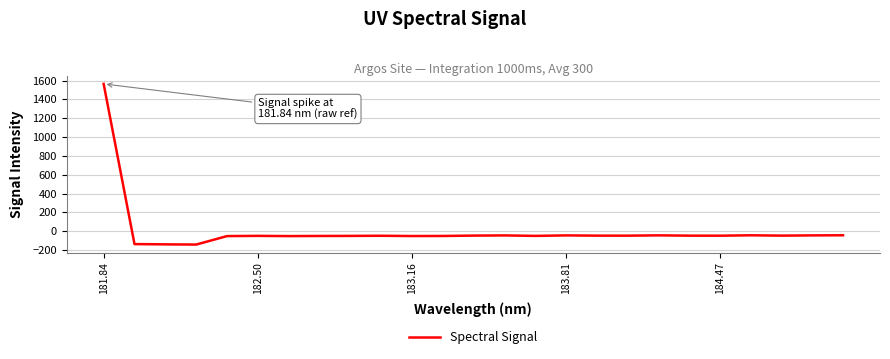

What is the minimum value shown in the chart?

-142.3